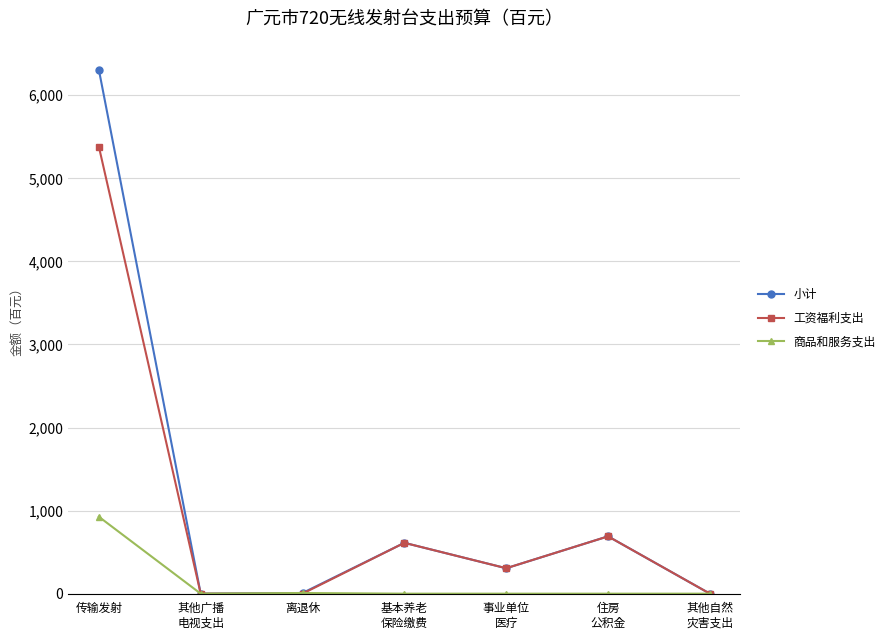

In 小计, how many points are higher than both neighbors (excluding endpoints)?

2